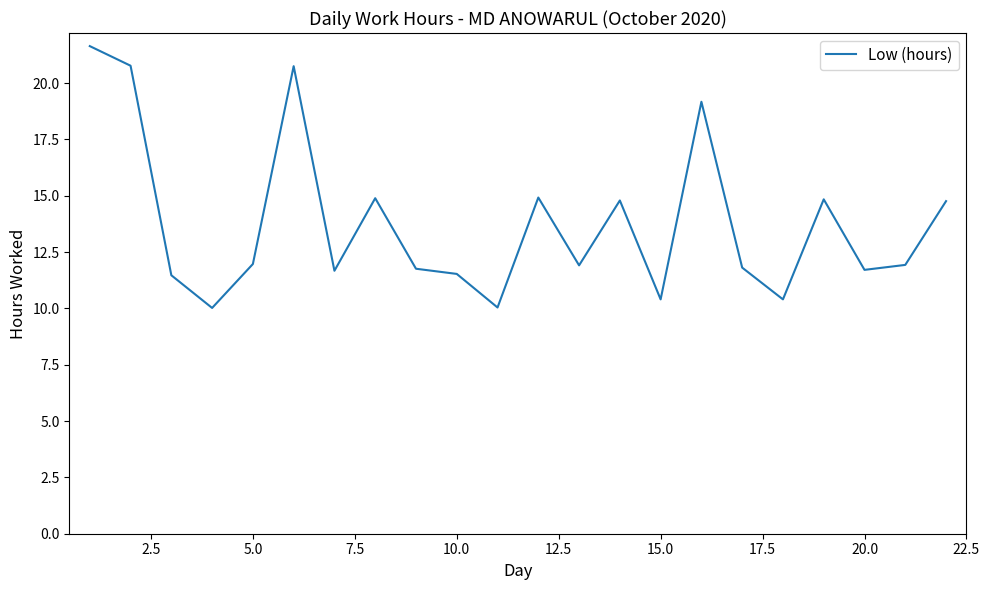

How many lines are shown in the chart?

1